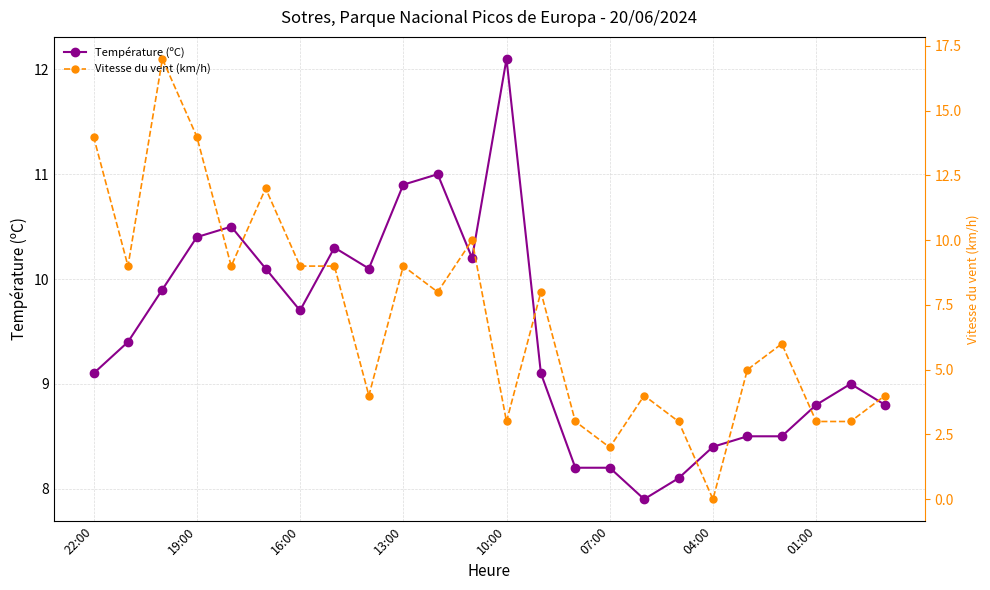

Where is the first local minimum for Température (ºC)?

16:00